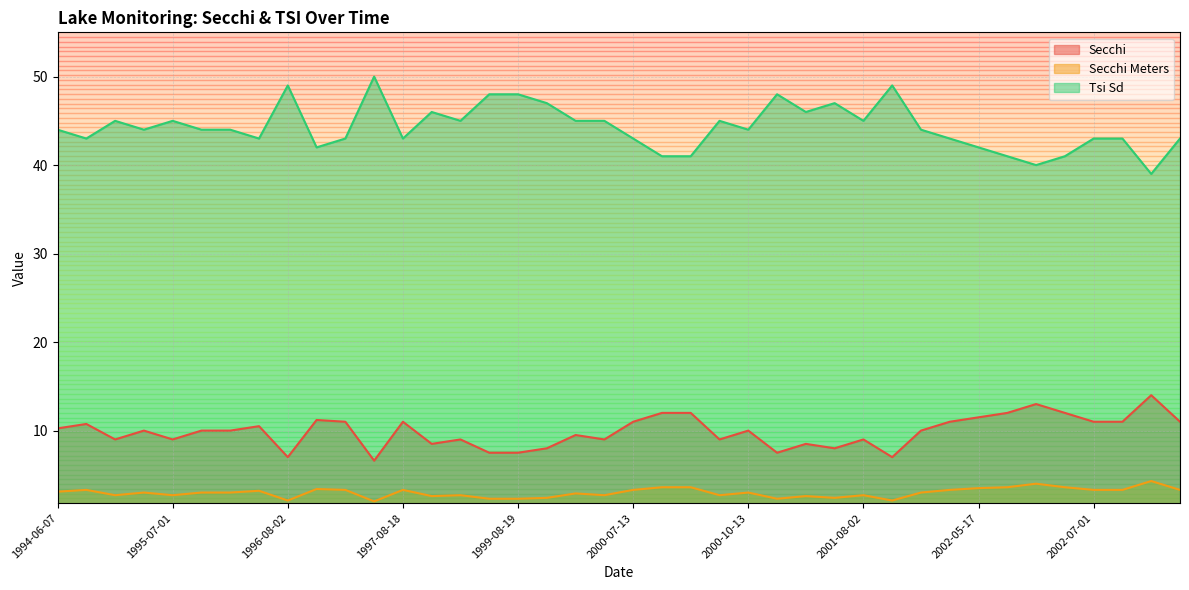

What is the spread (max minus min) of values at 1999-08-19?

45.7